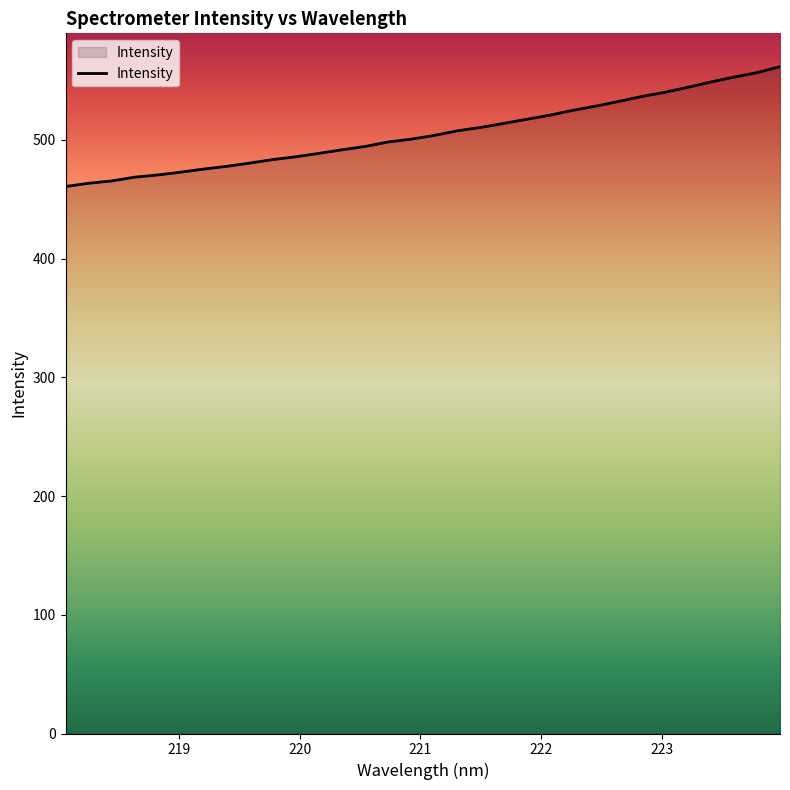

What is the smallest value displayed?

460.7